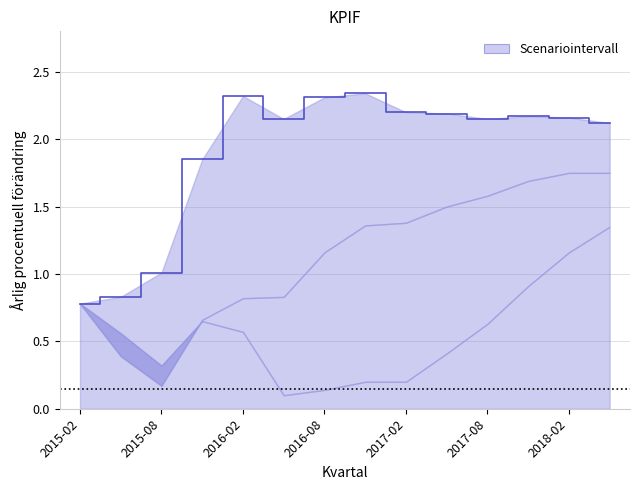

Reading left to right, transcribe all the data shown in this chart.

Huvudscenario: 2015-02-15=0.8	2015-05-15=0.8	2015-08-15=1.0	2015-11-15=1.9	2016-02-15=2.3	2016-05-15=2.1	2016-08-15=2.3	2016-11-15=2.3	2017-02-15=2.2	2017-05-15=2.2	2017-08-15=2.1	2017-11-15=2.2	2018-02-15=2.2	2018-05-15=2.1
Mindre effekt: 2015-02-15=0.8	2015-05-15=0.4	2015-08-15=0.2	2015-11-15=0.7	2016-02-15=0.8	2016-05-15=0.8	2016-08-15=1.2	2016-11-15=1.4	2017-02-15=1.4	2017-05-15=1.5	2017-08-15=1.6	2017-11-15=1.7	2018-02-15=1.8	2018-05-15=1.8
Större effekt: 2015-02-15=0.8	2015-05-15=0.6	2015-08-15=0.3	2015-11-15=0.7	2016-02-15=0.6	2016-05-15=0.1	2016-08-15=0.1	2016-11-15=0.2	2017-02-15=0.2	2017-05-15=0.4	2017-08-15=0.6	2017-11-15=0.9	2018-02-15=1.2	2018-05-15=1.4